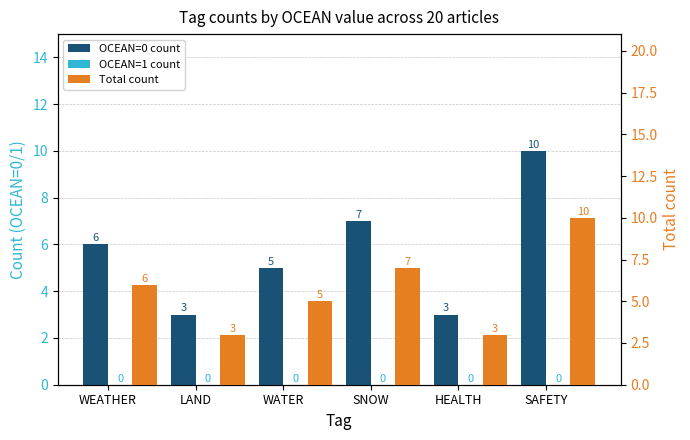

What is the label of the 4th bar from the right?

WATER